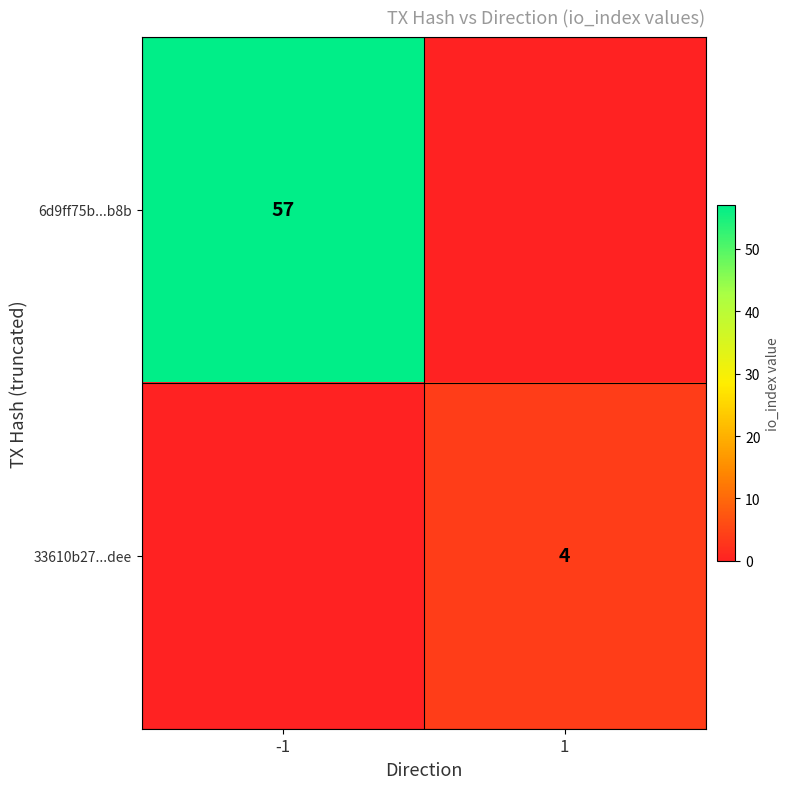

The value of 6d9ff75b...b8b at -1 is 57. True or false?

True